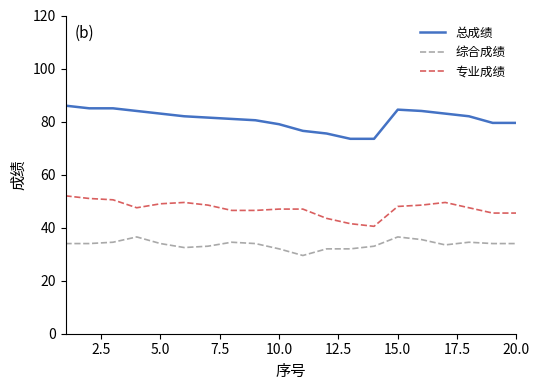

What is the sum of all 综合成绩 values?

673.5